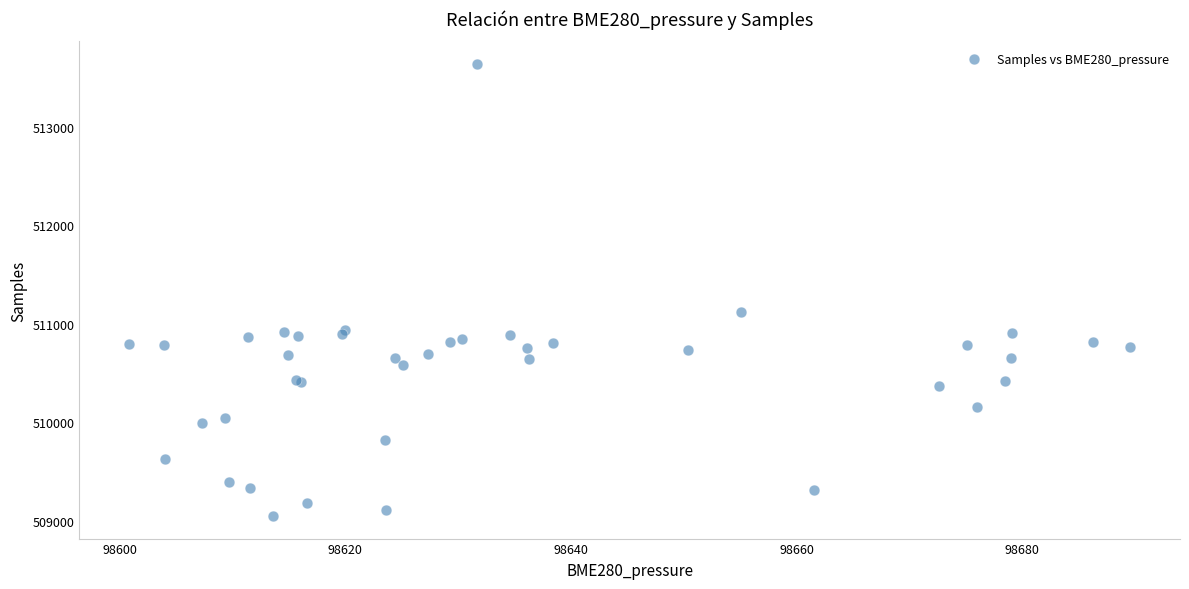

What Y value in the scatter plot is closest to 511342?

511119